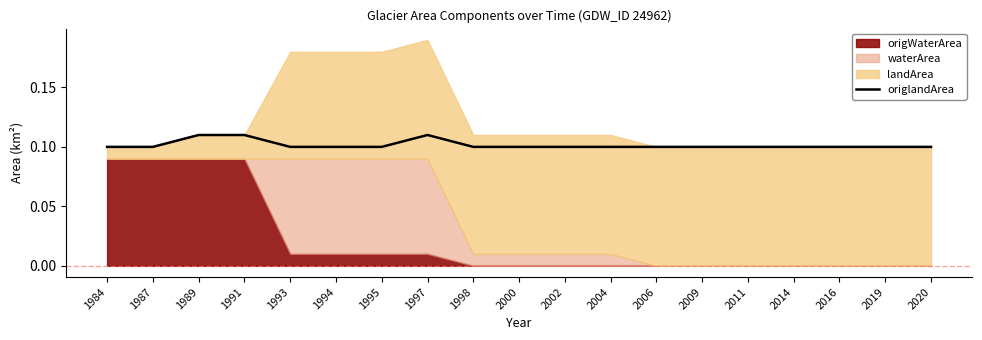

True or false: origlandArea has a value of 0.1 at 1993.

True